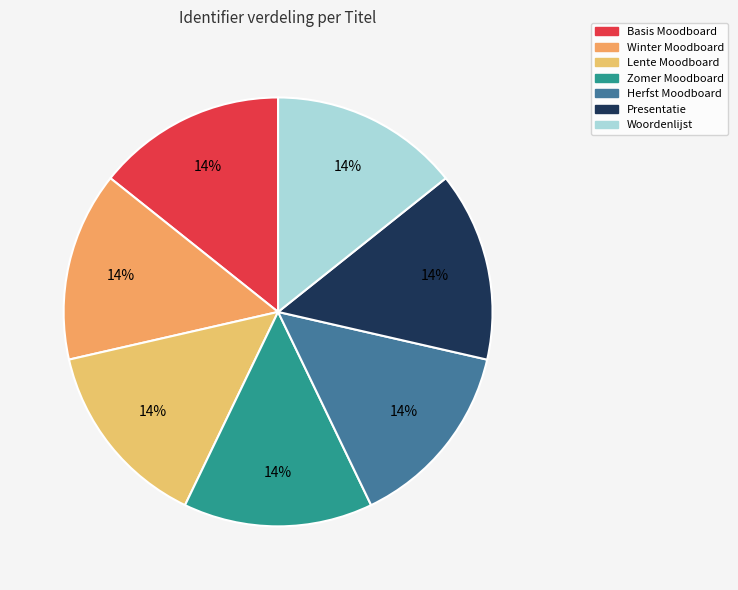

To the nearest percent, what is the combined percentage of Winter Moodboard and Presentatie?

29%